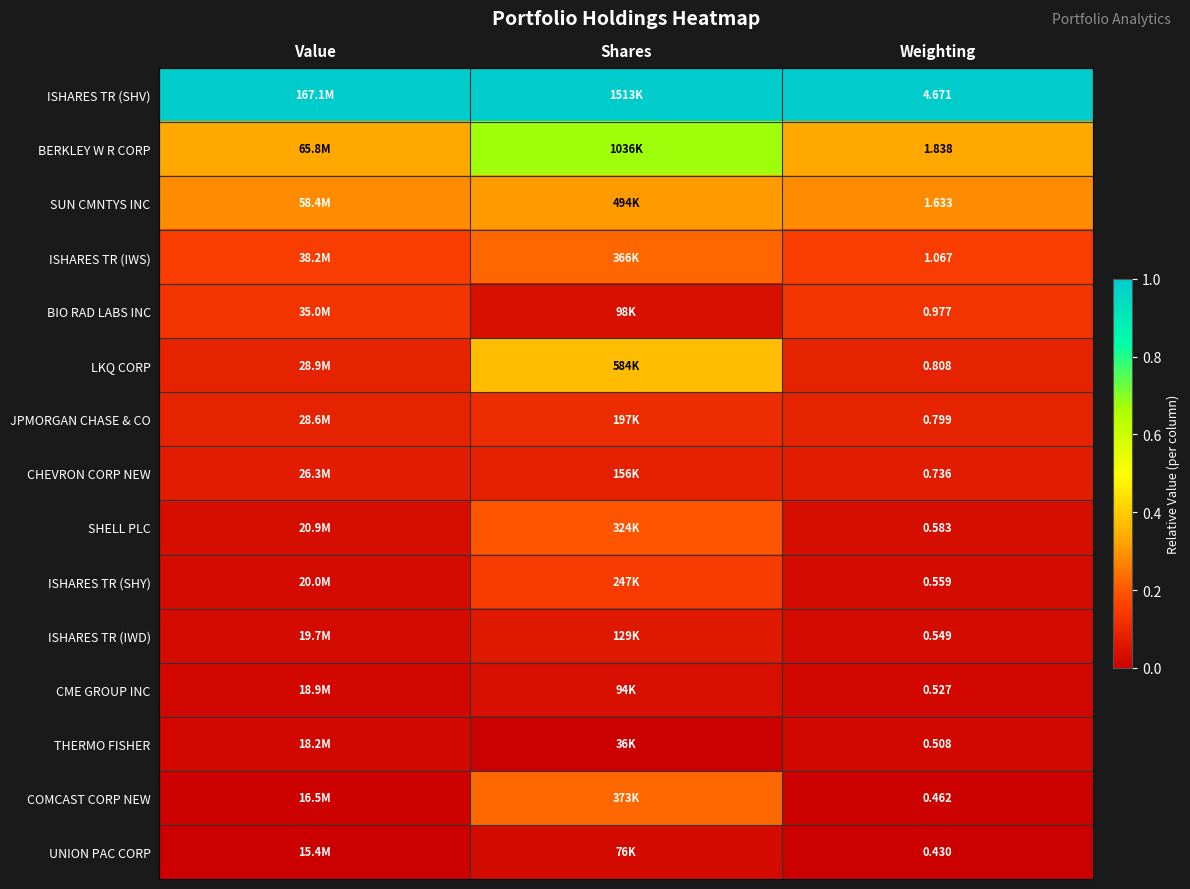

At Weighting, list the series in order from largest to smallest.

ISHARES TR (SHV), BERKLEY W R CORP, SUN CMNTYS INC, ISHARES TR (IWS), BIO RAD LABS INC, LKQ CORP, JPMORGAN CHASE & CO, CHEVRON CORP NEW, SHELL PLC, ISHARES TR (SHY), ISHARES TR (IWD), CME GROUP INC, THERMO FISHER, COMCAST CORP NEW, UNION PAC CORP